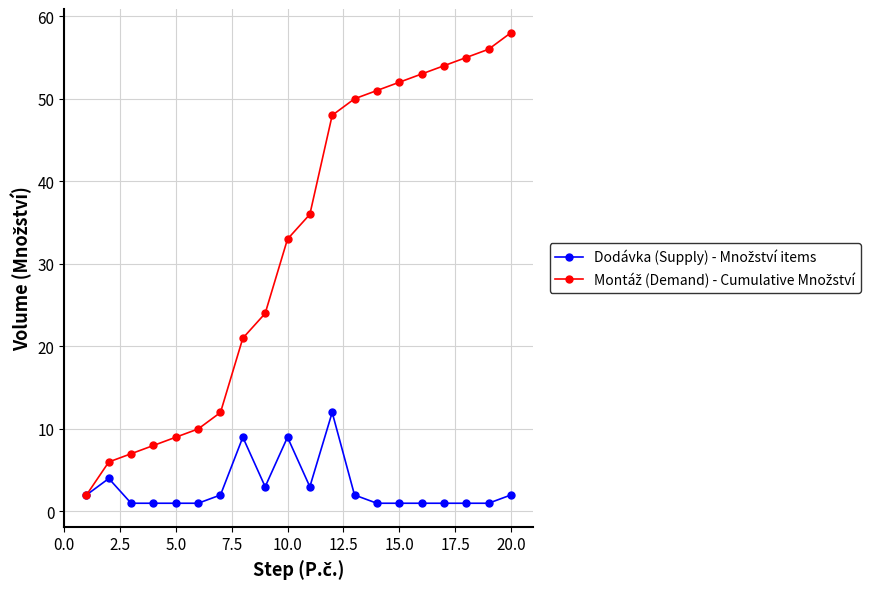

At how many categories does at least one series exceed 13?

13